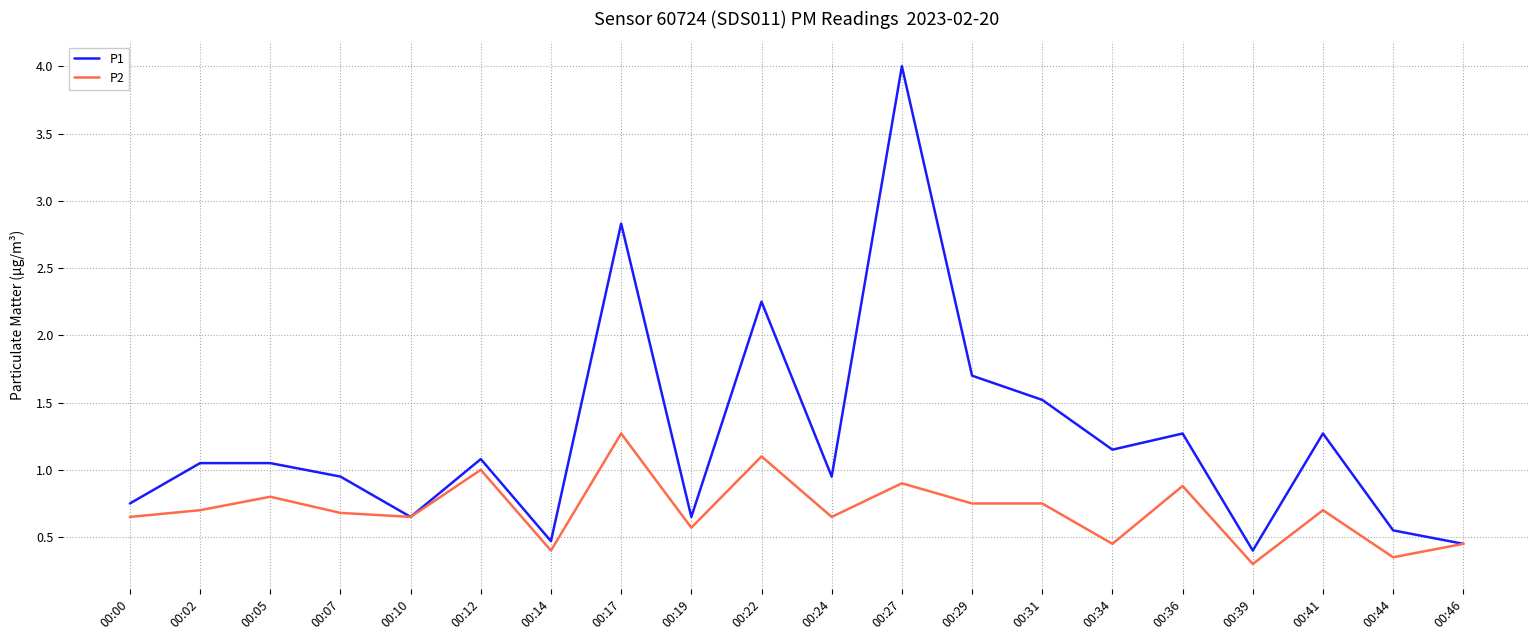

Which series has the widest spread of values?

P1